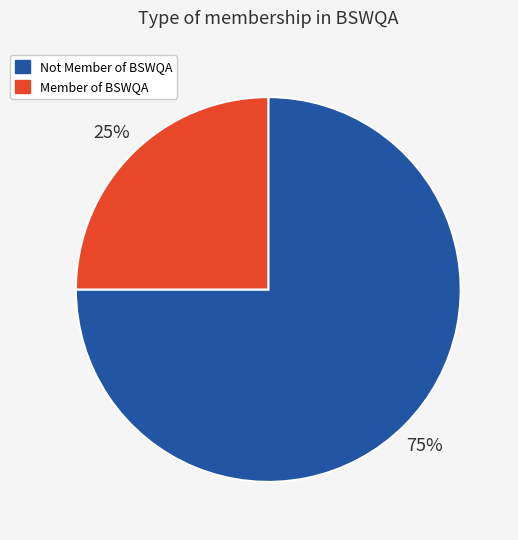

How many segments does this pie chart have?

2